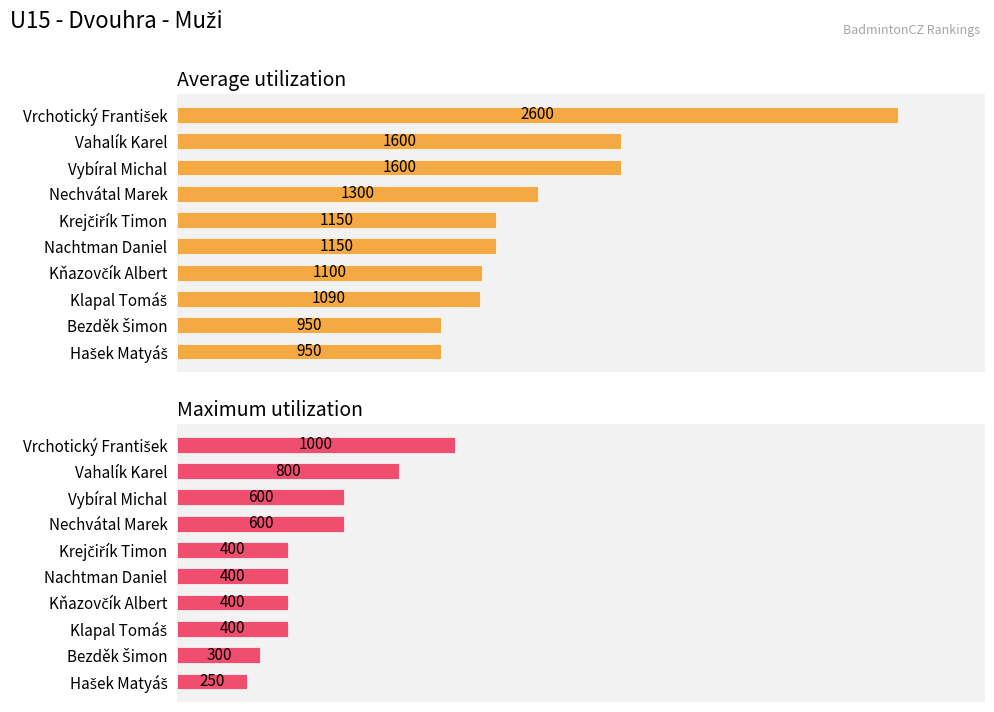

What is the sum of the Average utilization values at Bezděk Šimon and Vrchotický František?

3550